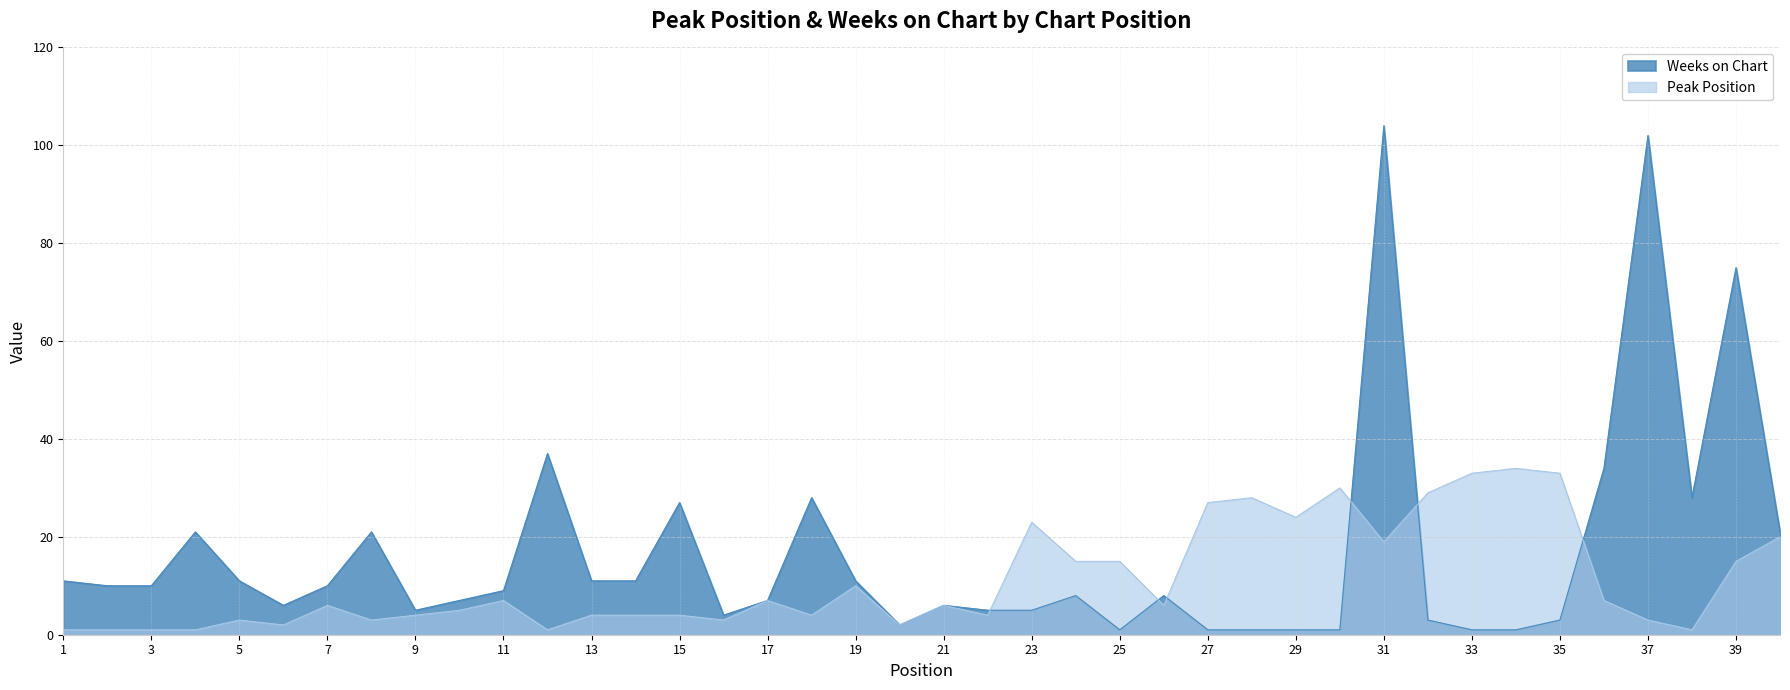

Where is the first local maximum for Peak Position?

5